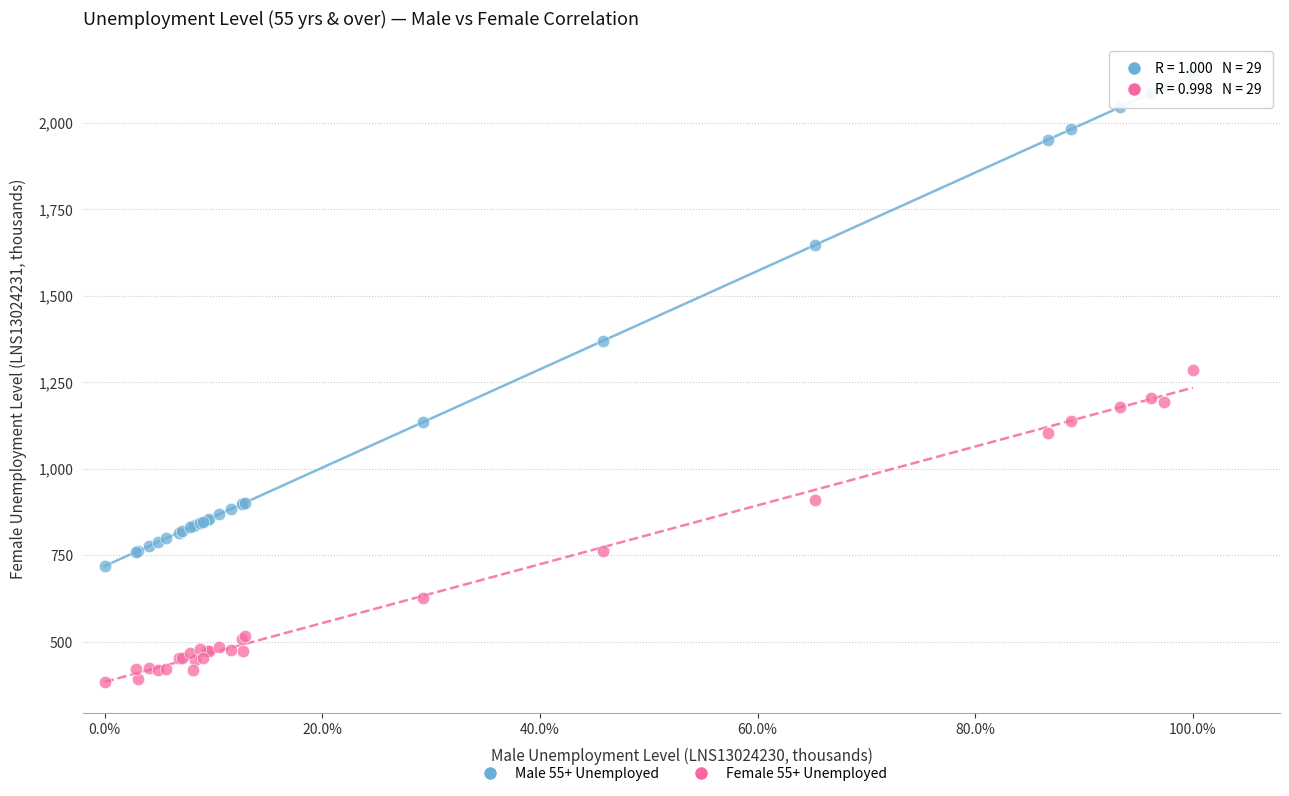

Across all series, what Y value is closest to 1261?

1286.5